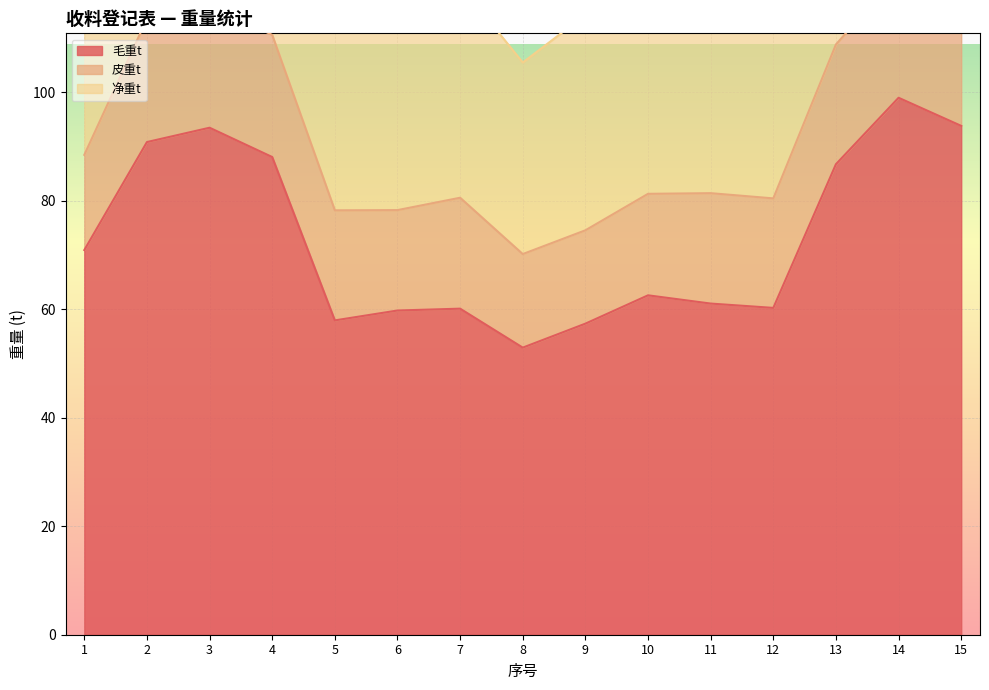

What is the value of the 毛重t point at the 12th from the left?

60.2